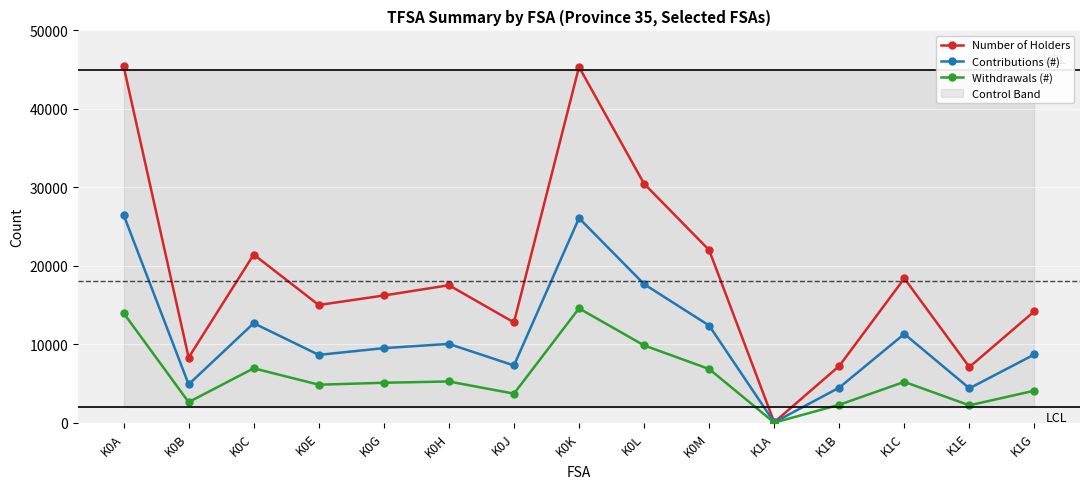

At which category is the sum across all series the highest?

K0K